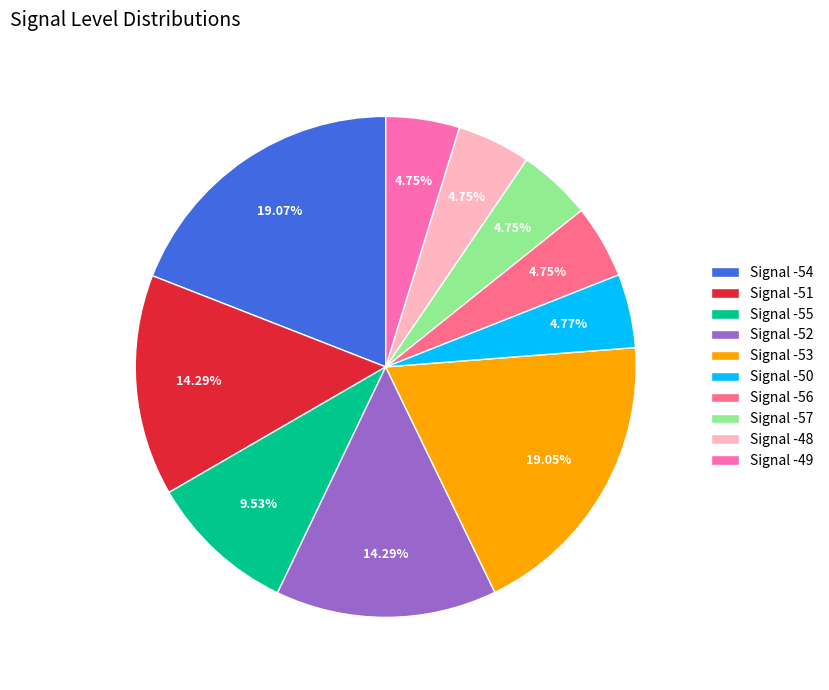

Is there a majority slice in this chart?

No